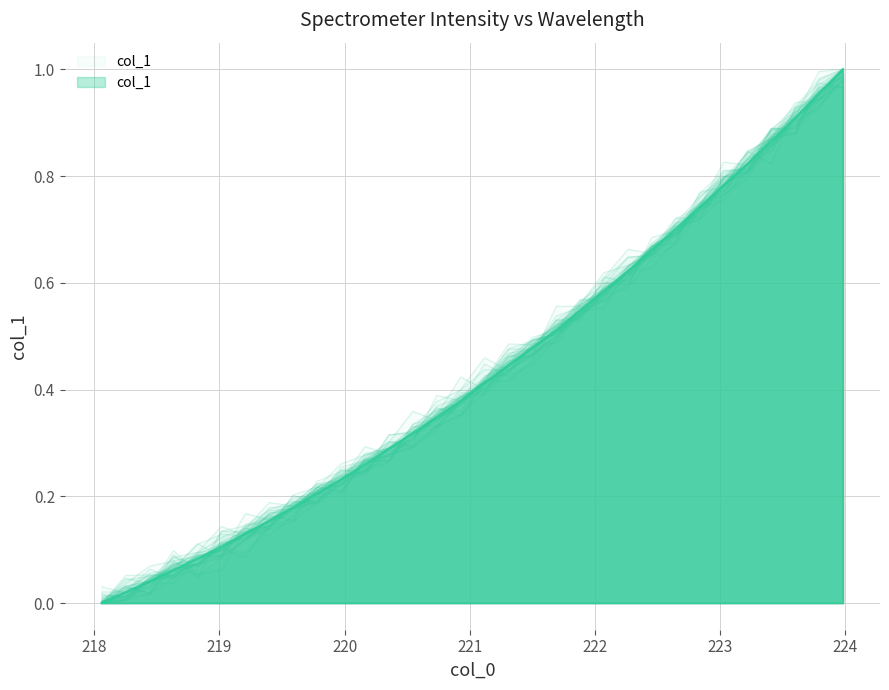

At which label is the value closest to 0?

218.0596